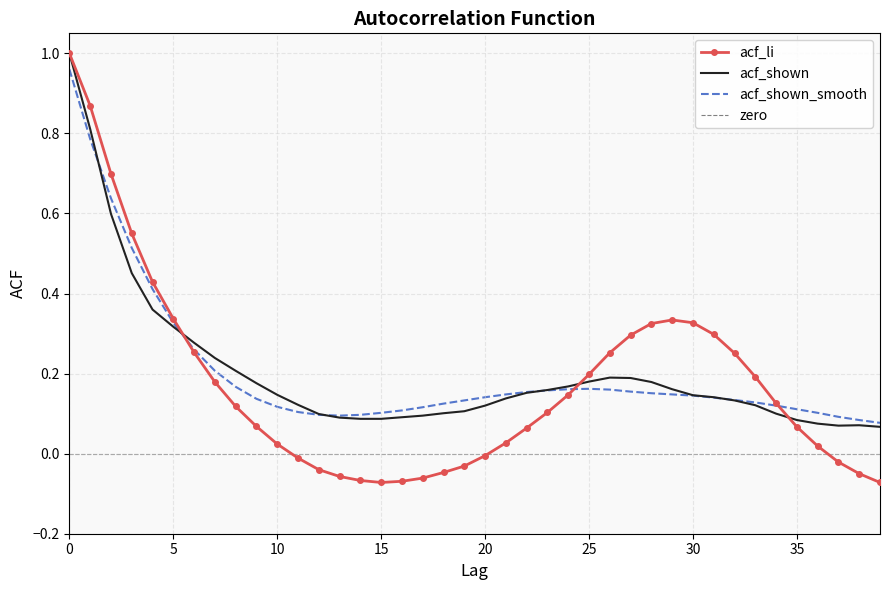

Is the value of acf_shown_smooth at 32 greater than the value of acf_li at 13?

Yes